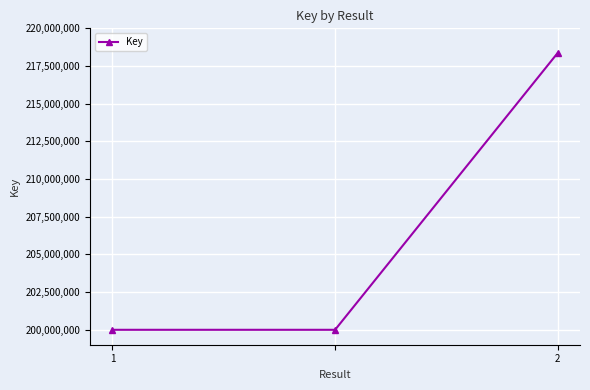

What is the greatest value displayed?

218370378